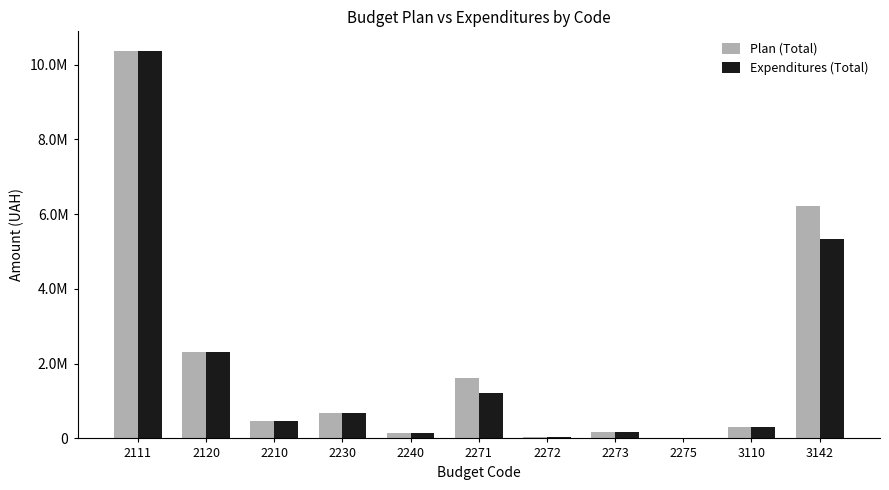

What is the difference between the highest and lowest values at 2275?

1003.6